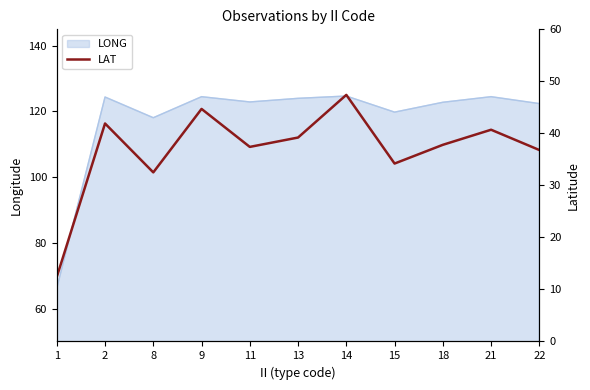

True or false: the data shows 17.0 at 18.

False